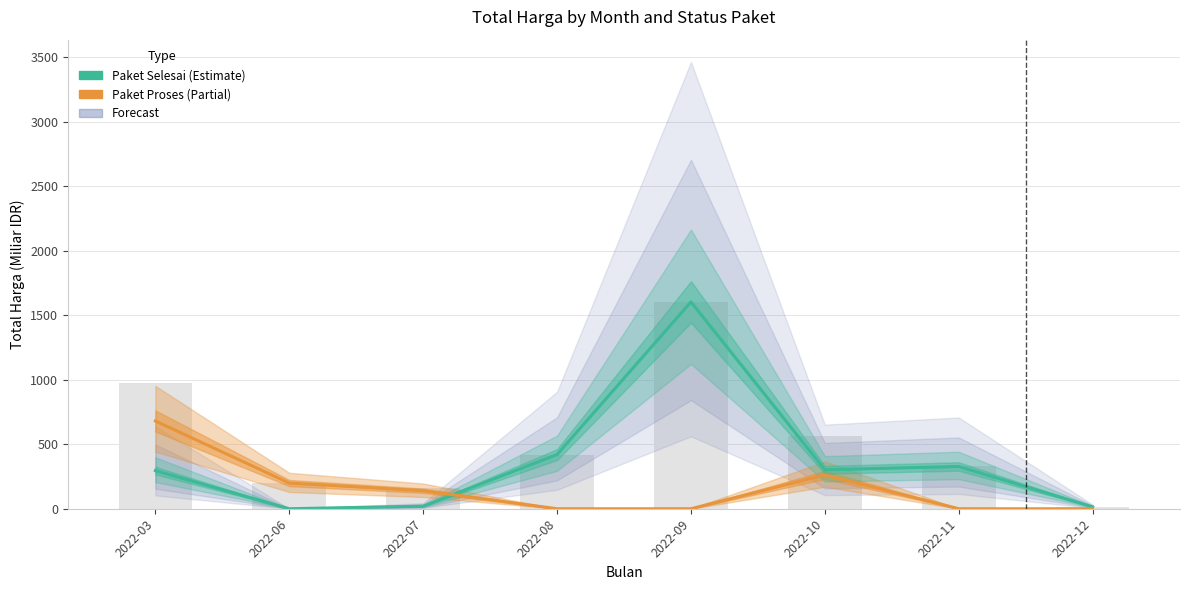

At which label is Paket Proses closest to 340?

2022-10